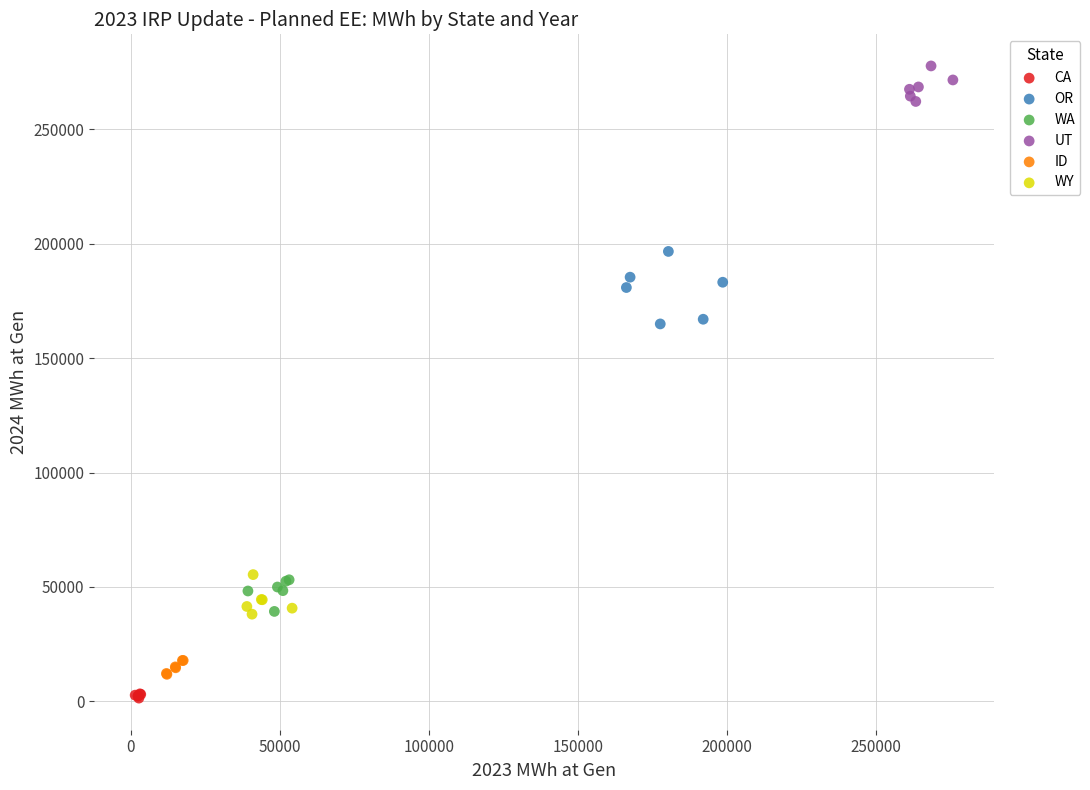

Which series contains the highest Y value?

UT